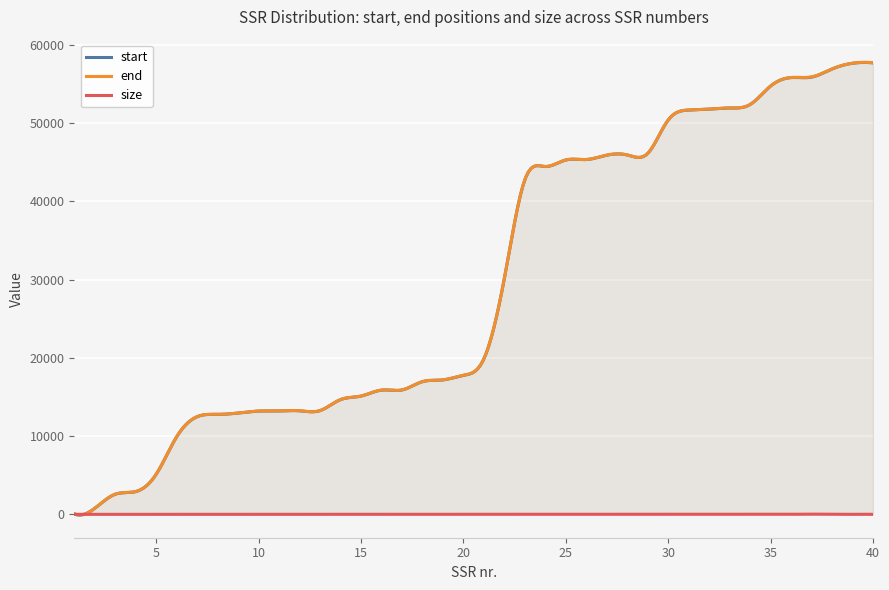

What is the total value across all series at 35?

109523